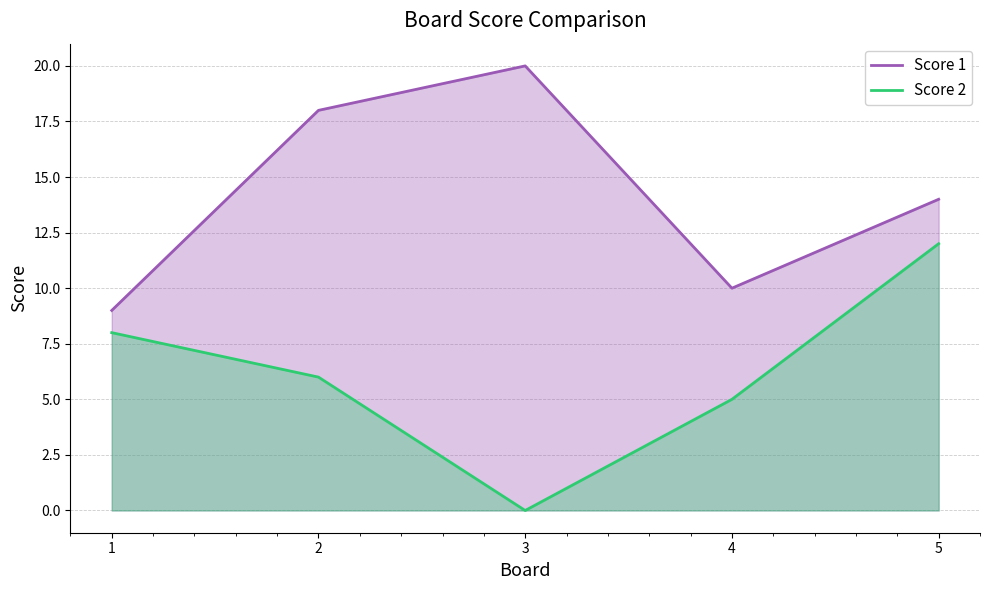

Does the chart display data point markers on the line(s)?

No